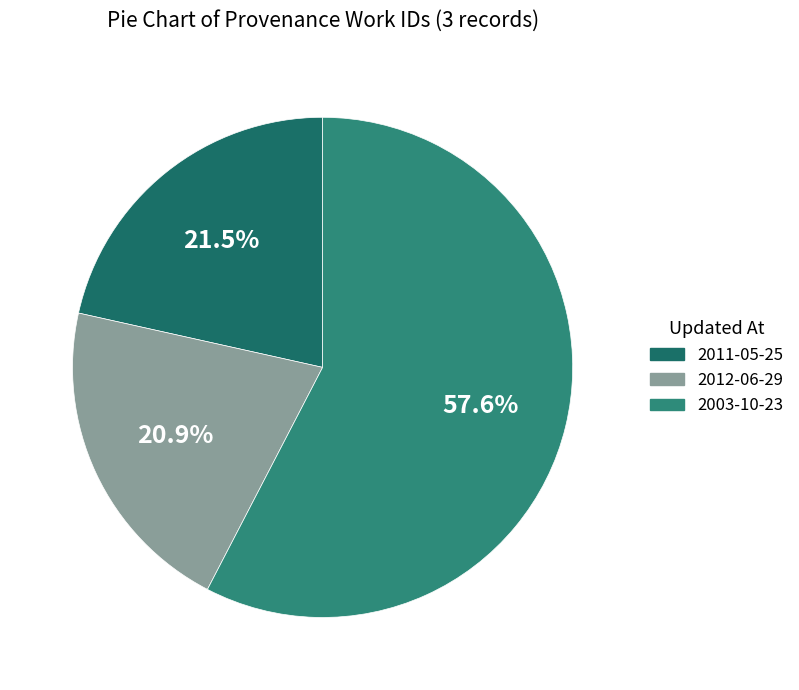

Does any single category account for the majority?

Yes